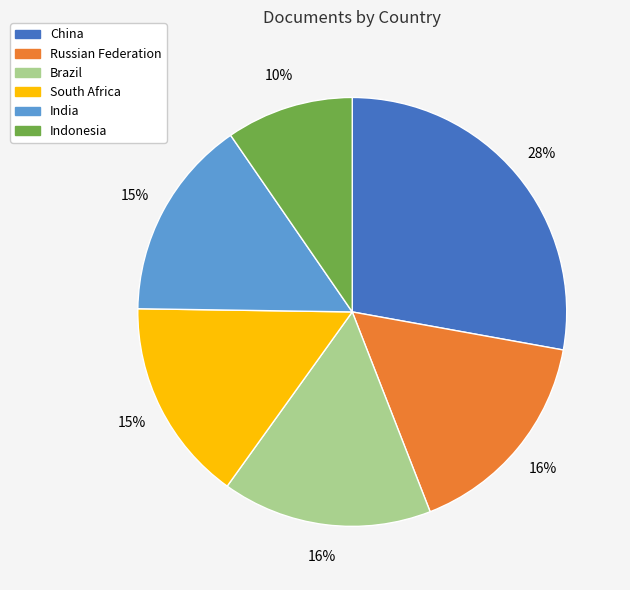

Approximately how many times larger is the value at Brazil compared to China?

0.6